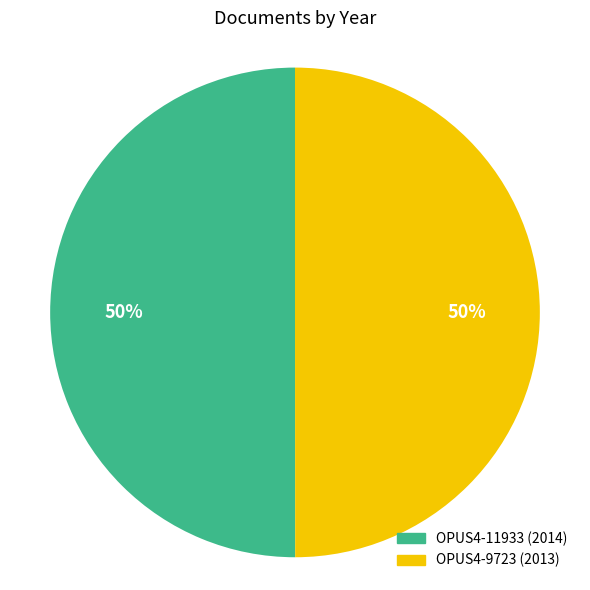

Do OPUS4-9723 and OPUS4-11933 together represent more than half of the pie?

Yes